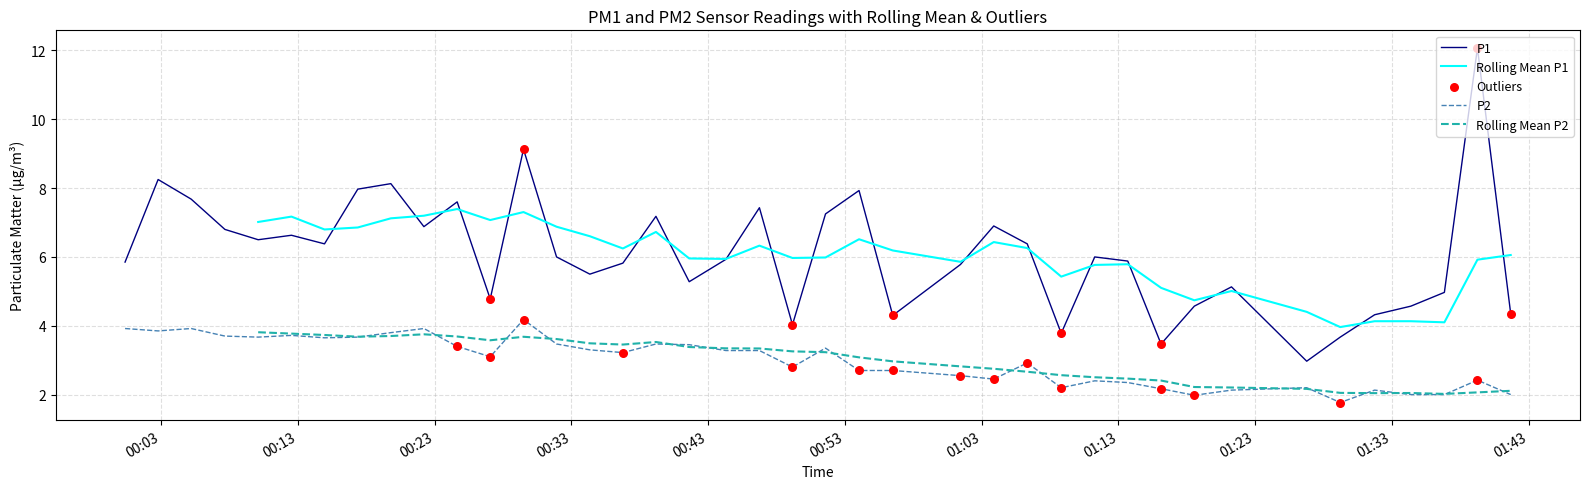

Which series reaches the minimum Y coordinate?

P2